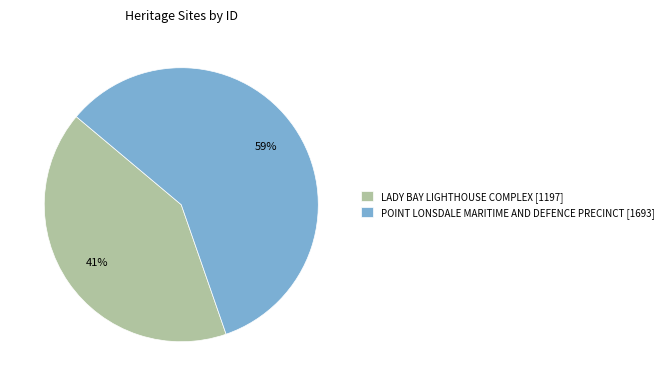

Between POINT LONSDALE MARITIME AND DEFENCE PRECINCT and LADY BAY LIGHTHOUSE COMPLEX, which is larger?

POINT LONSDALE MARITIME AND DEFENCE PRECINCT